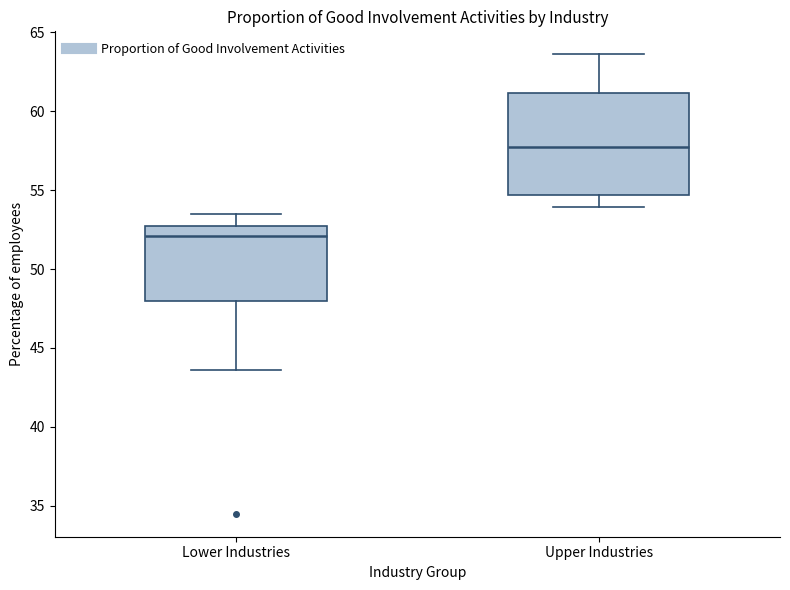

Reading left to right, read every box against the y-axis: the position of its median line, the range the box covers, and the ends of its whiskers. The values are not printed on the chart, so give them approximately, as read against the axis.

Lower Industries: median 52.0, box 48.0 to 52.5, whiskers 43.5 to 53.5
Upper Industries: median 57.5, box 54.5 to 61.0, whiskers 54.0 to 63.5